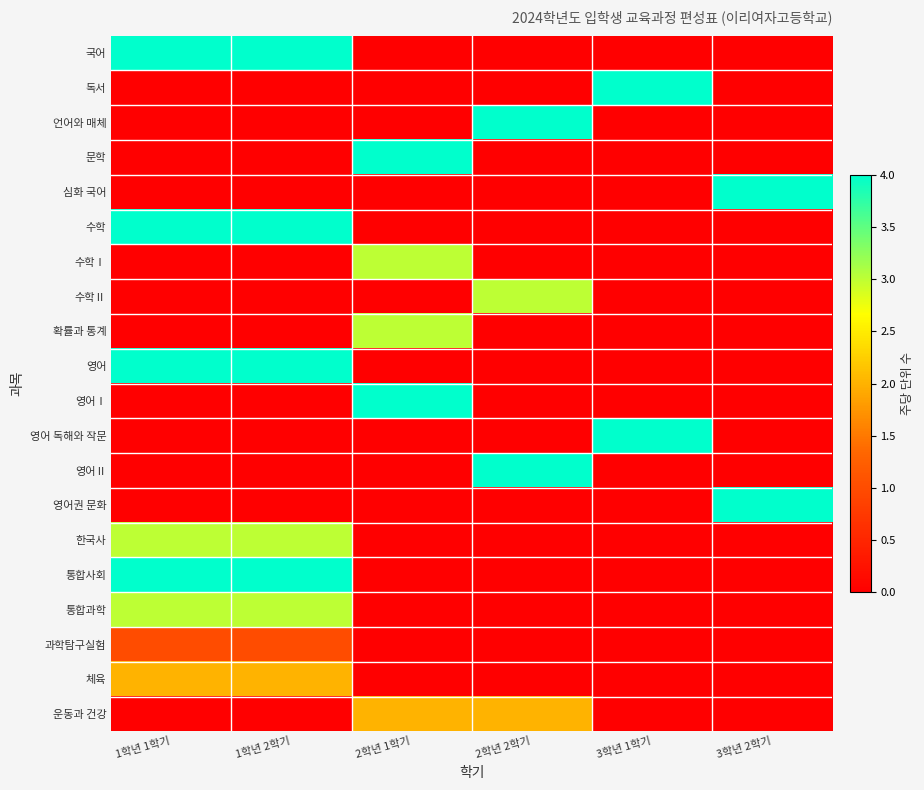

Which has a higher value, 1학년 1학기 or 3학년 2학기?

1학년 1학기